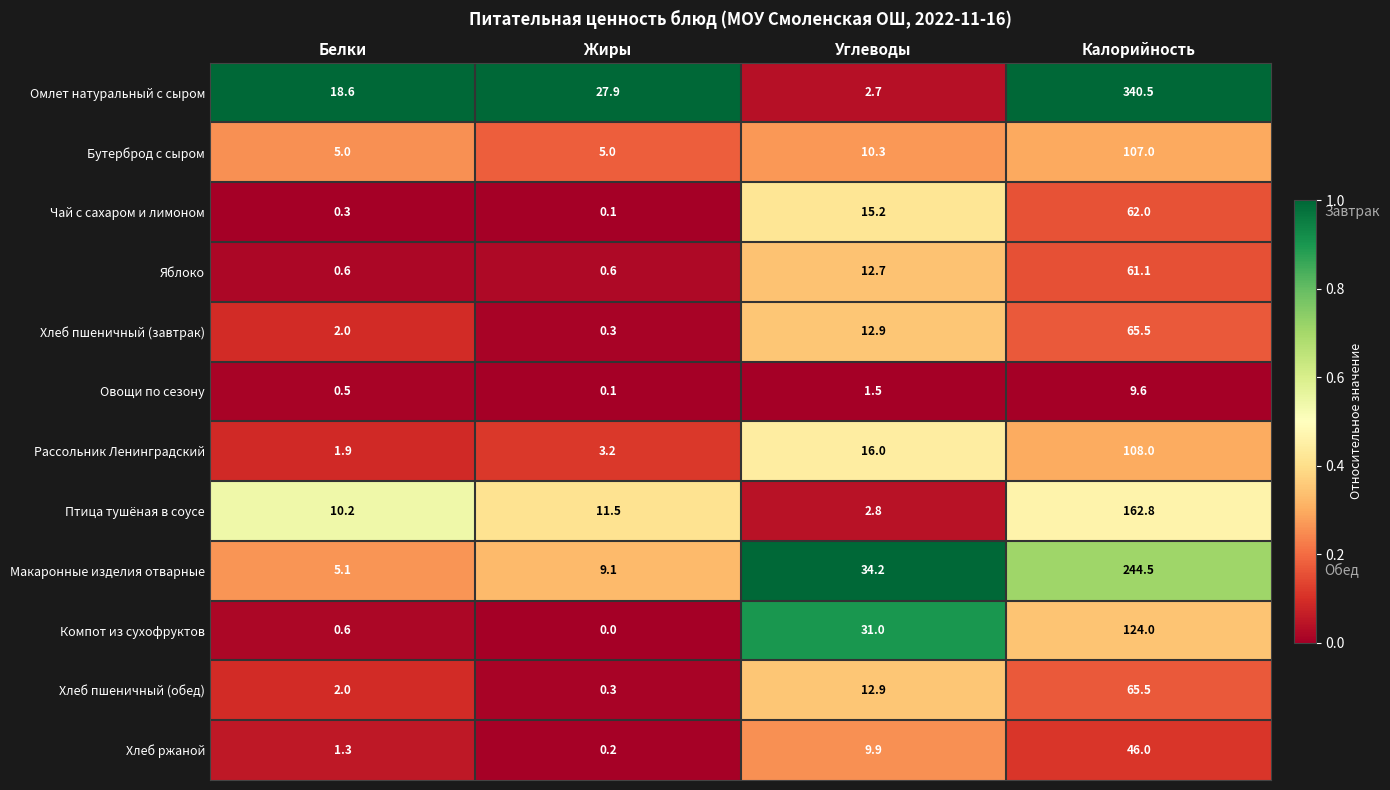

Is it true that Хлеб ржаной equals 9.9 at Углеводы?

True